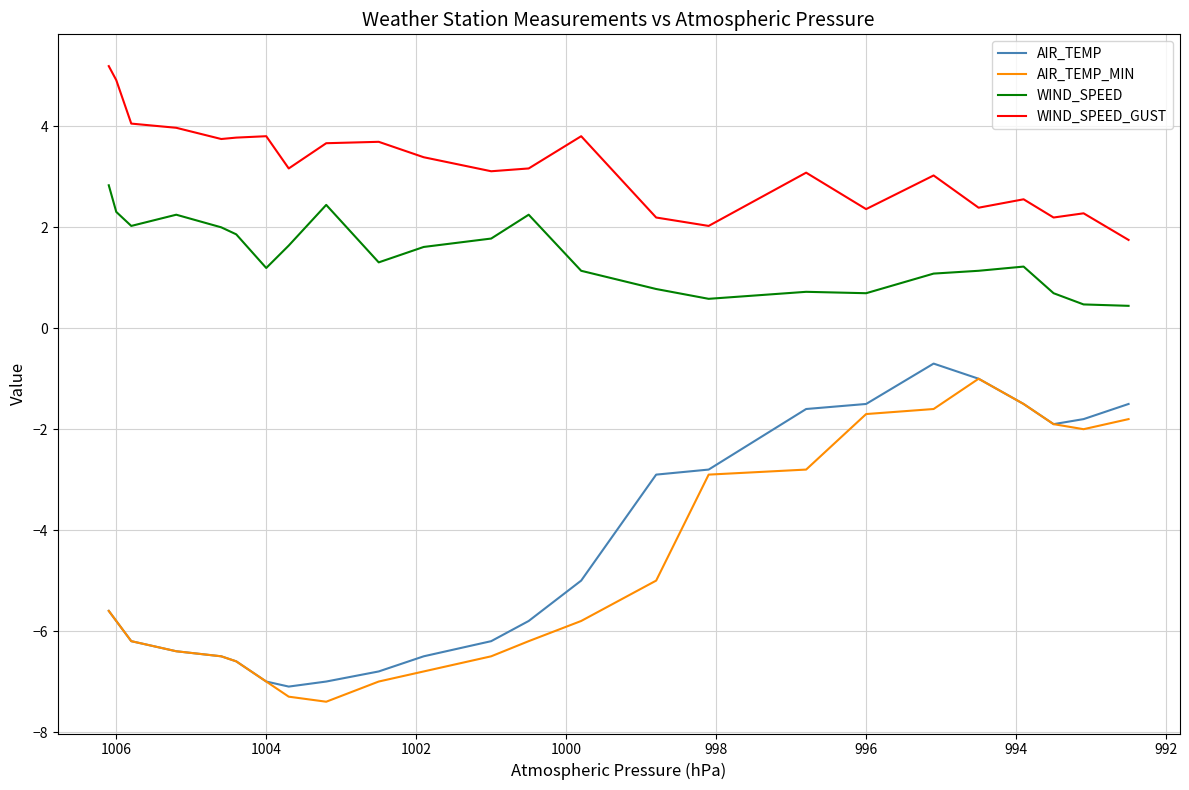

Is the value of WIND_SPEED_GUST at 996 greater than the value of WIND_SPEED at 18?

Yes